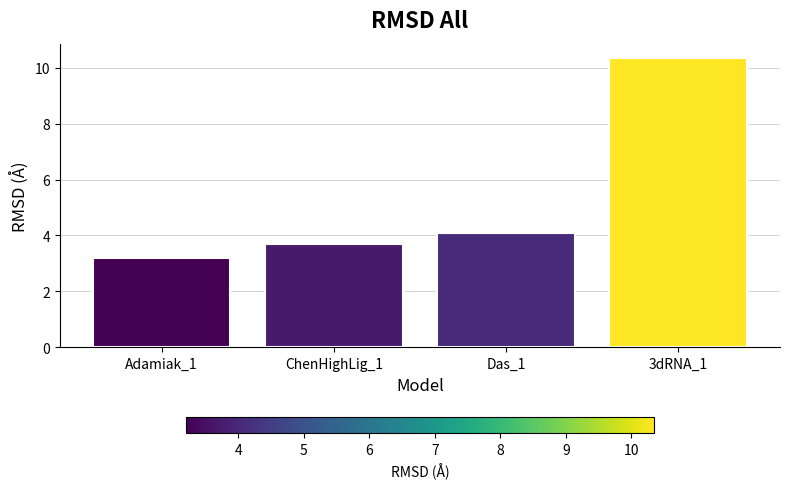

Are the bars grouped side by side (vs. stacked)?

No